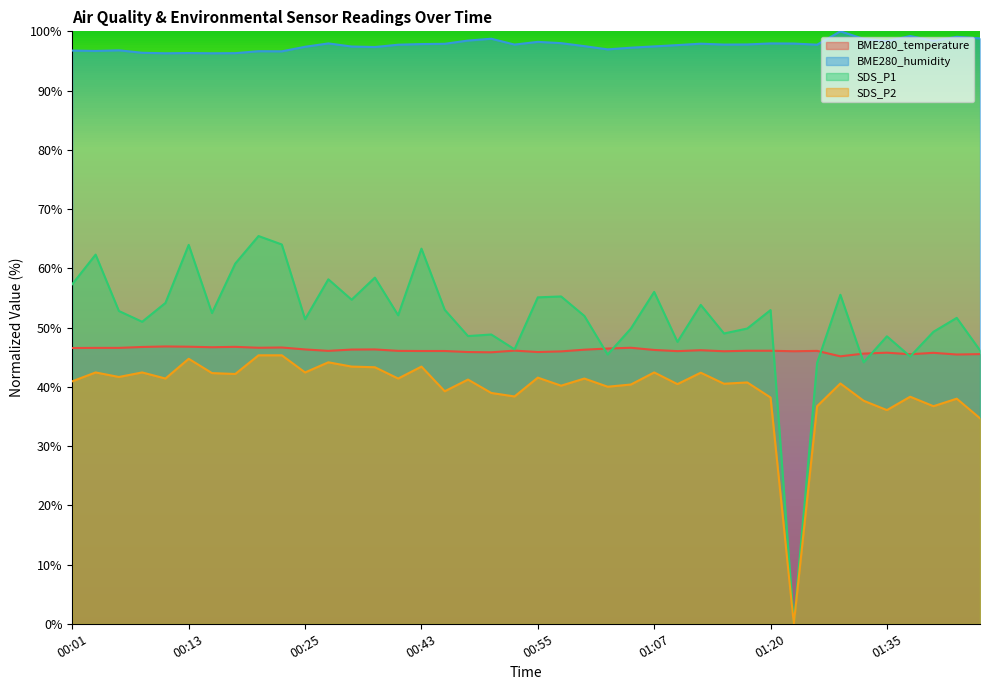

What is the maximum value for SDS_P1?

65.4